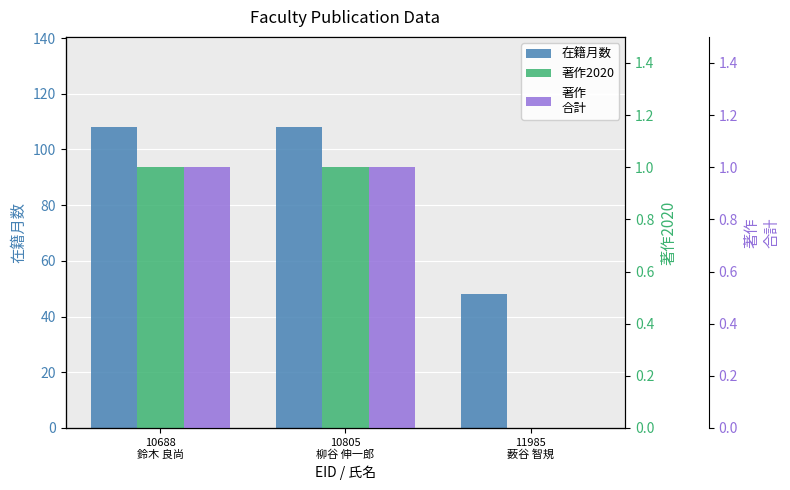

At which label does 著作2020 reach its peak?

10688
鈴木 良尚